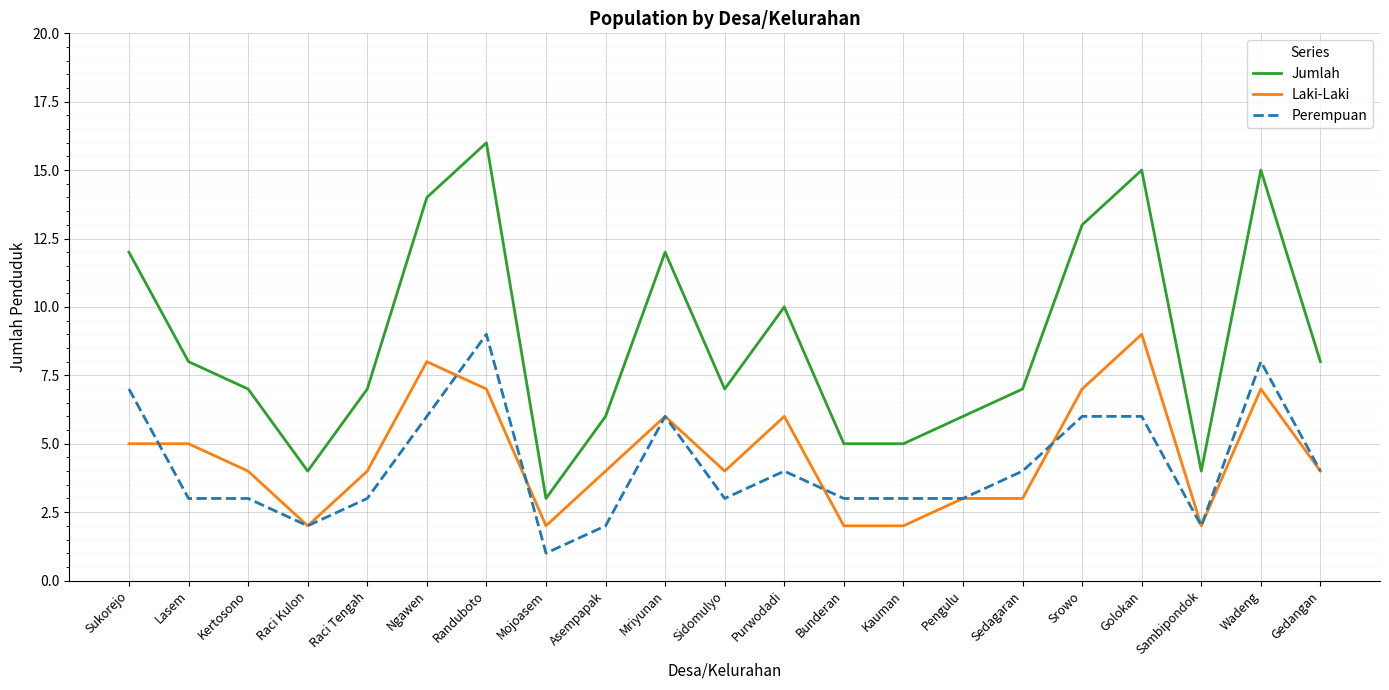

True or false: Jumlah and Perempuan intersect in this chart.

False